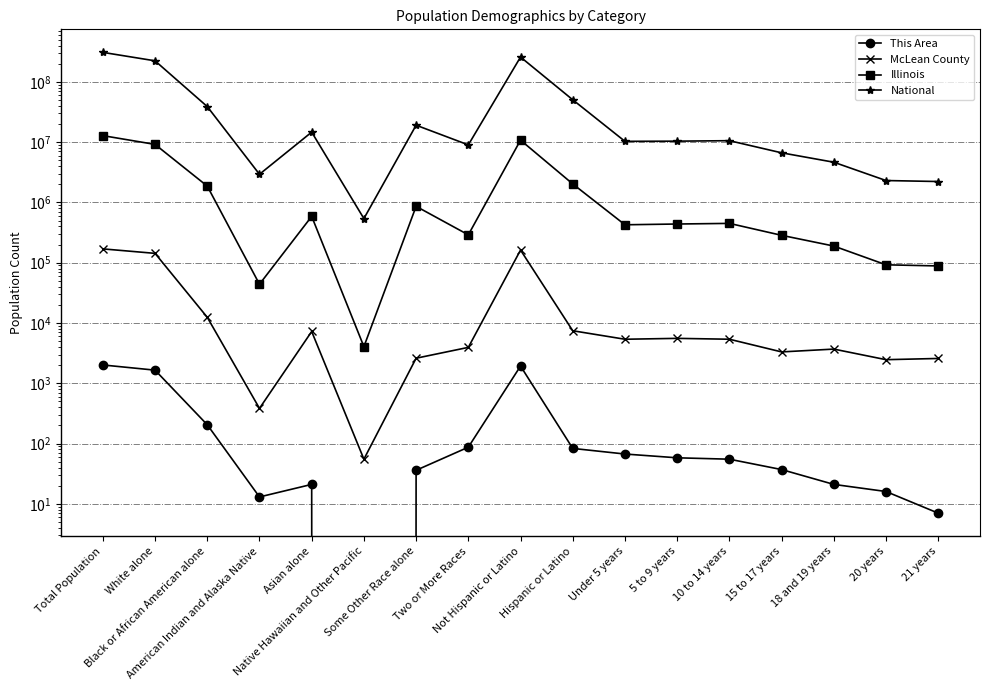

Between Hispanic or Latino and American Indian and Alaska Native, which is larger?

Hispanic or Latino